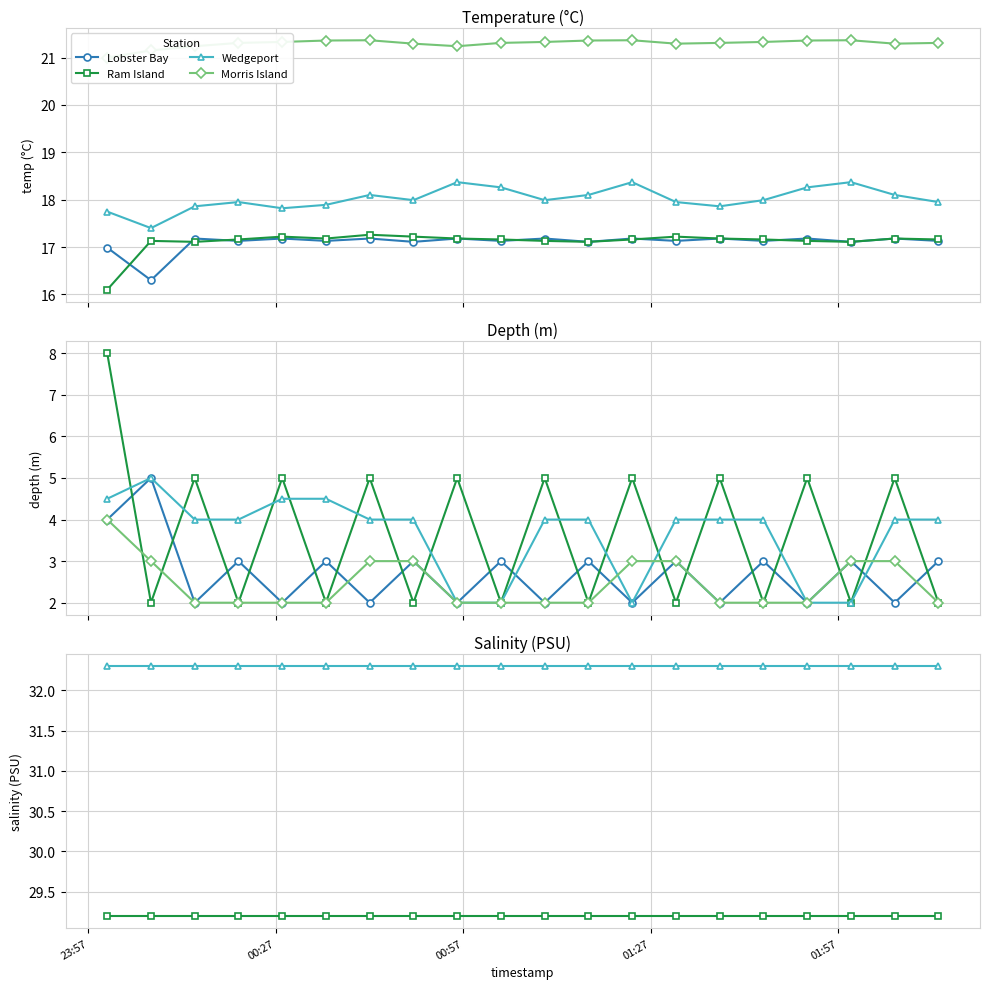

At which label is Morris Island closest to 3?

00:27